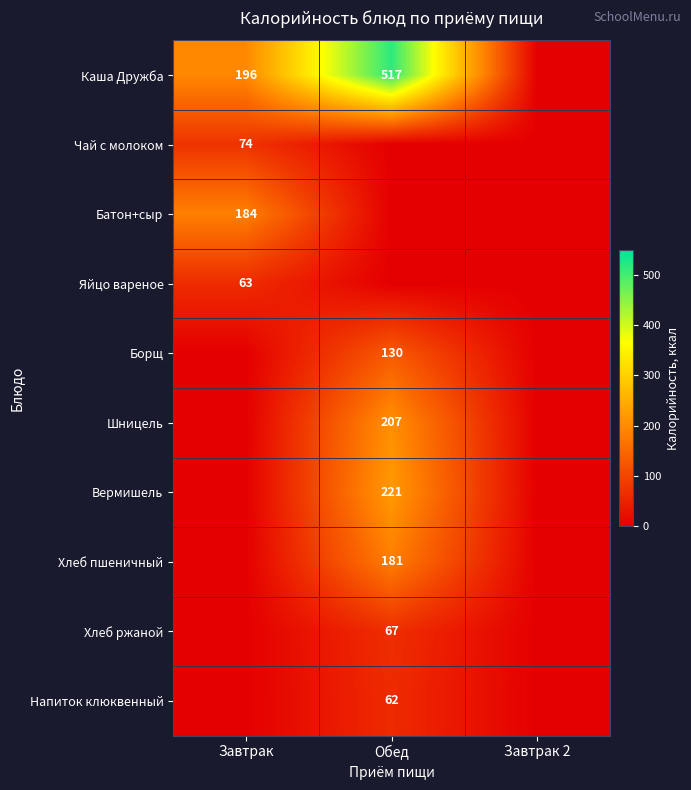

True or false: Вермишель has a value of 221 at Обед.

True